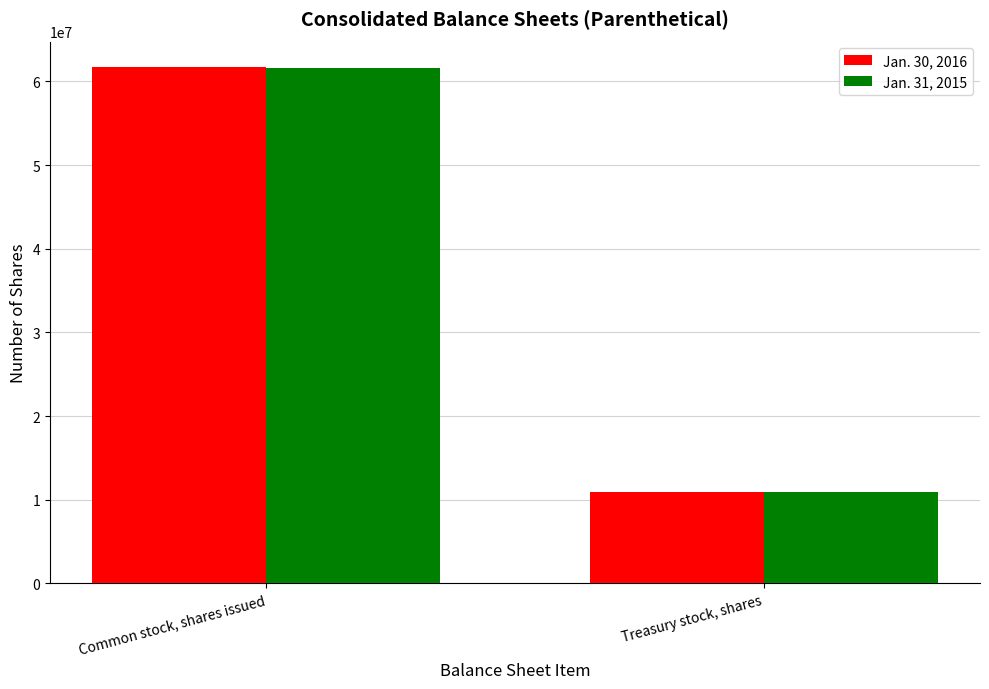

What is the difference between the Jan. 31, 2015 values at Treasury stock, shares and Common stock, shares issued?

50683105